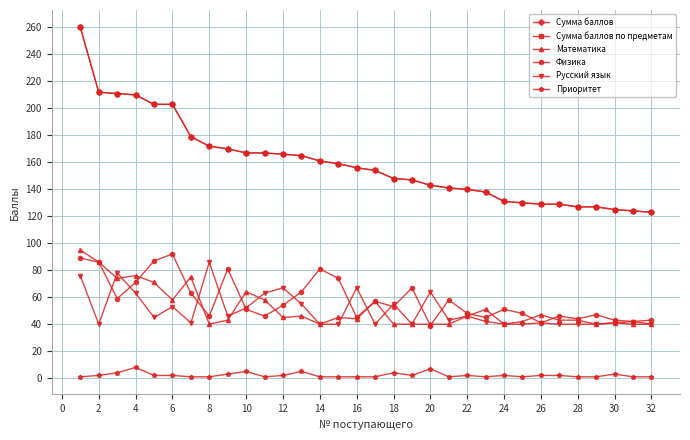

Does the chart have visible grid lines?

Yes